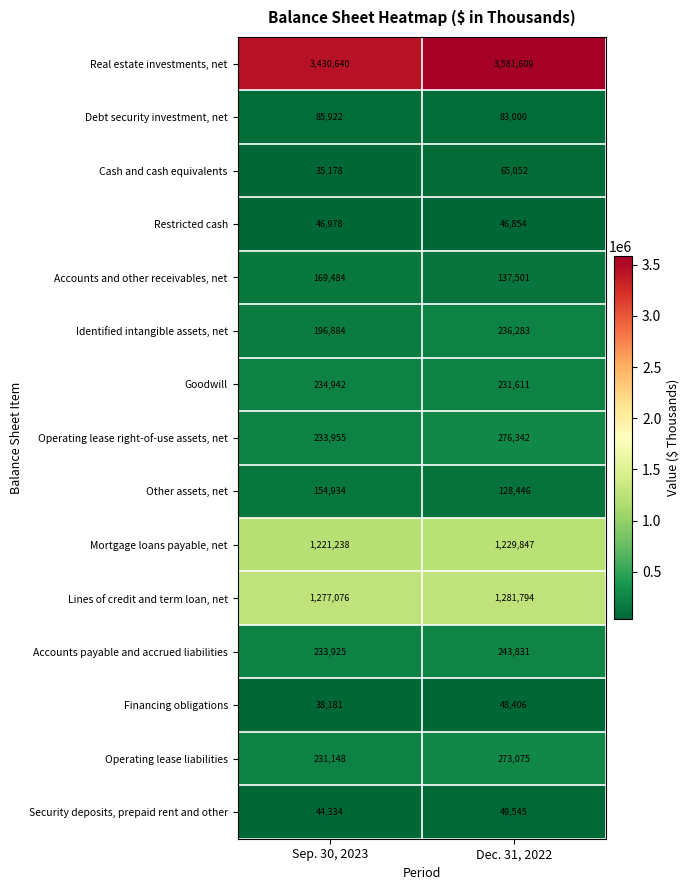

What is the total value across all series at Dec. 31, 2022?

7913196